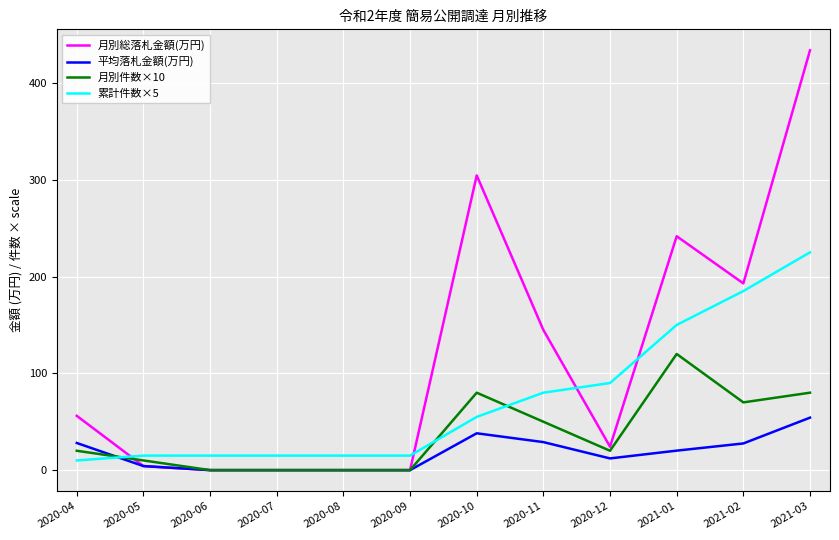

What is the maximum value for 月別件数×10?

120.0